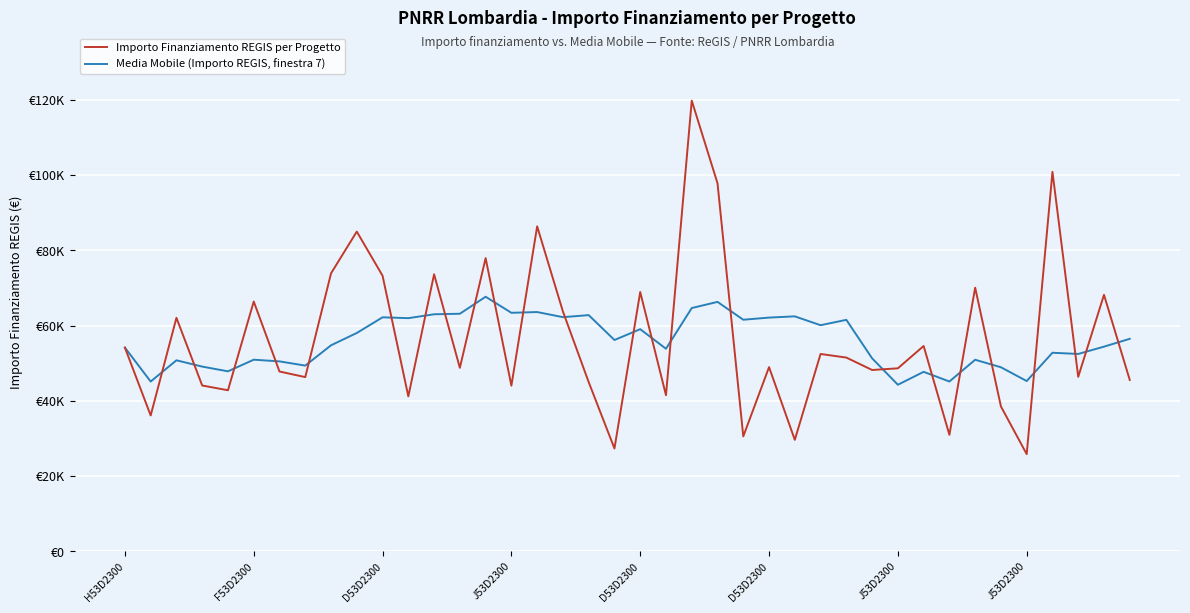

Does the chart display data point markers on the line(s)?

No